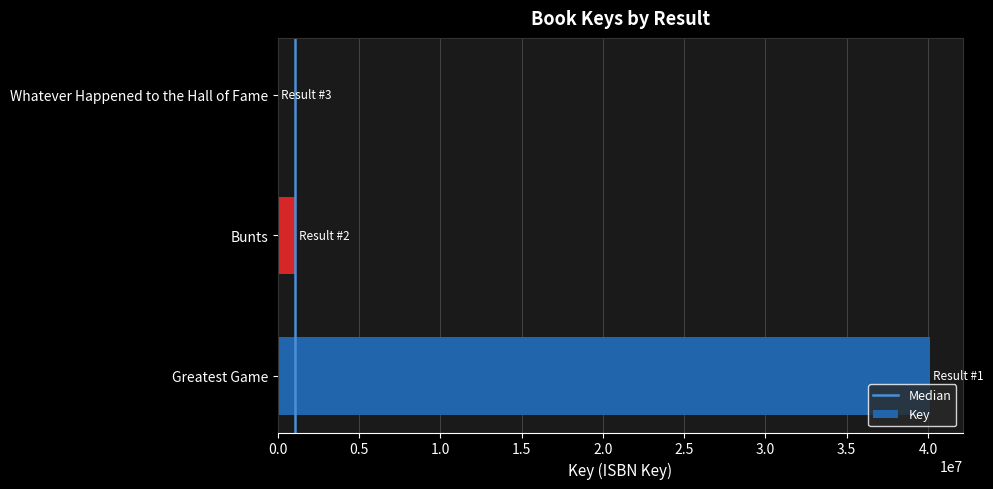

What is the average value?

13736046